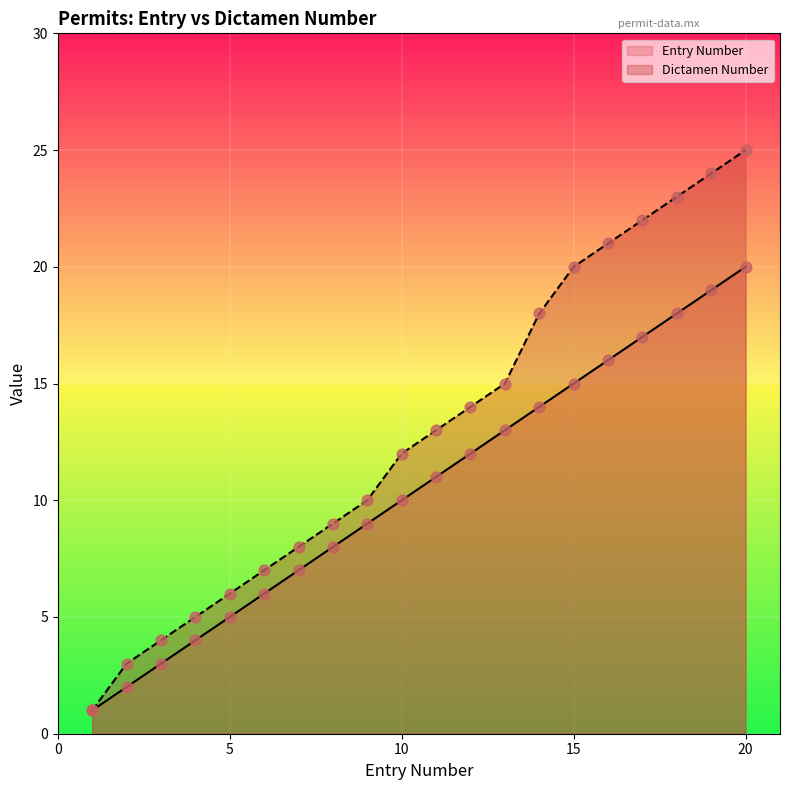

At which category is the sum across all series the highest?

20